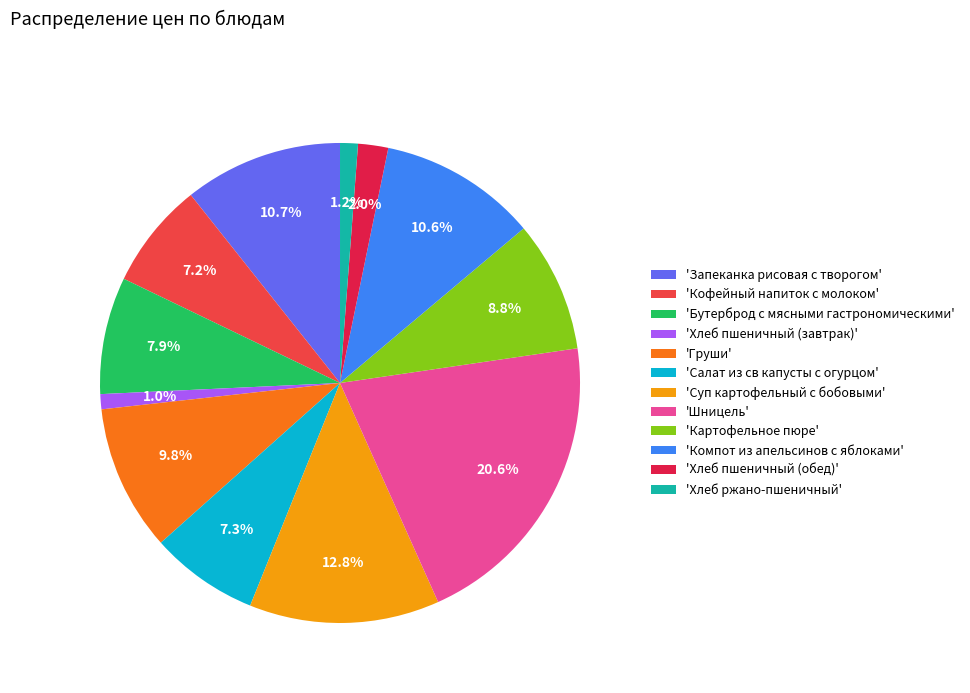

What percentage do 'Груши' and 'Запеканка рисовая с творогом' together represent?

20.5%